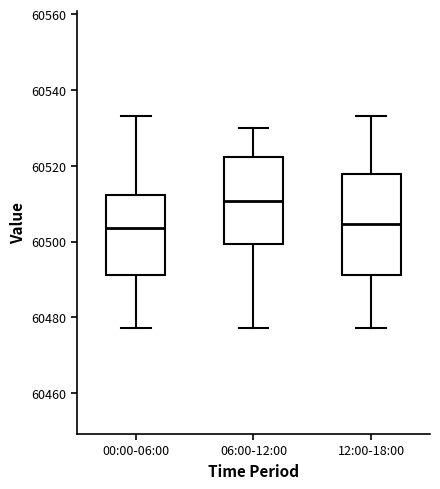

Comparing the boxes themselves (not the whiskers), which one is the tallest?

12:00-18:00